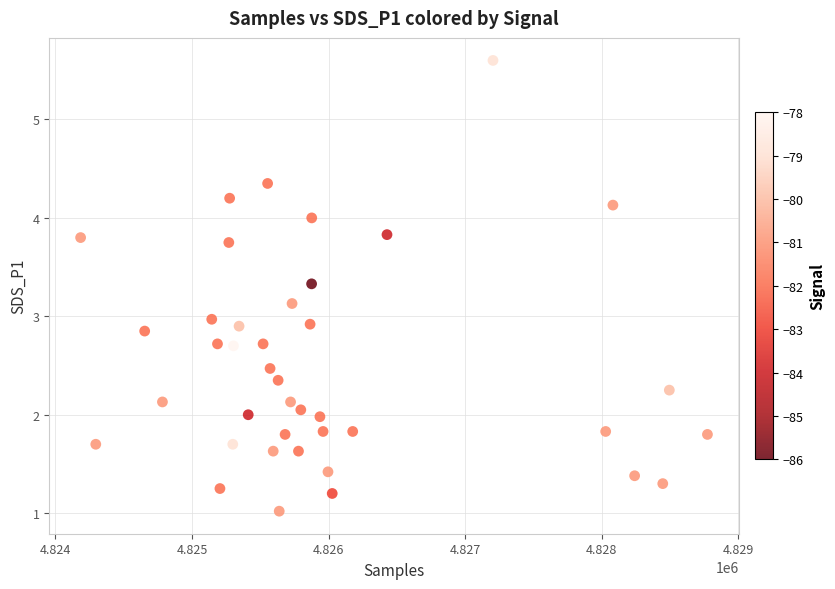

What is the range of X values (max minus min)?

4589.0